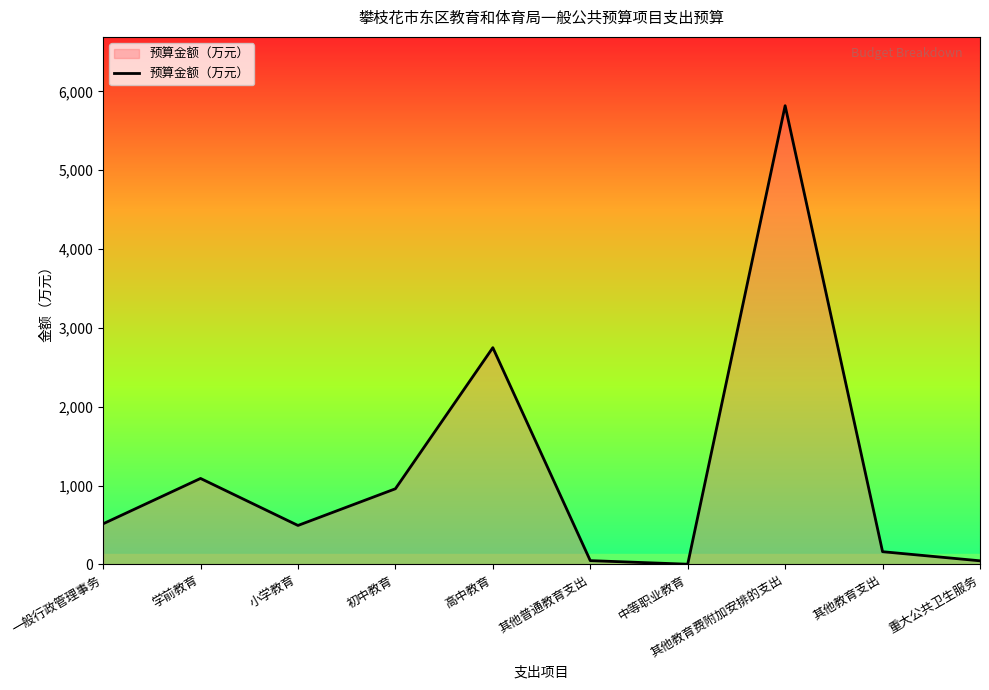

What is the sum of the values at 小学教育 and 中等职业教育?

497.8